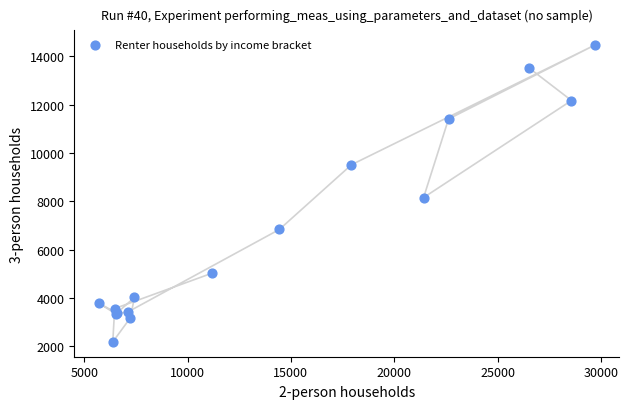

What Y value in the scatter plot is closest to 8322?

8155